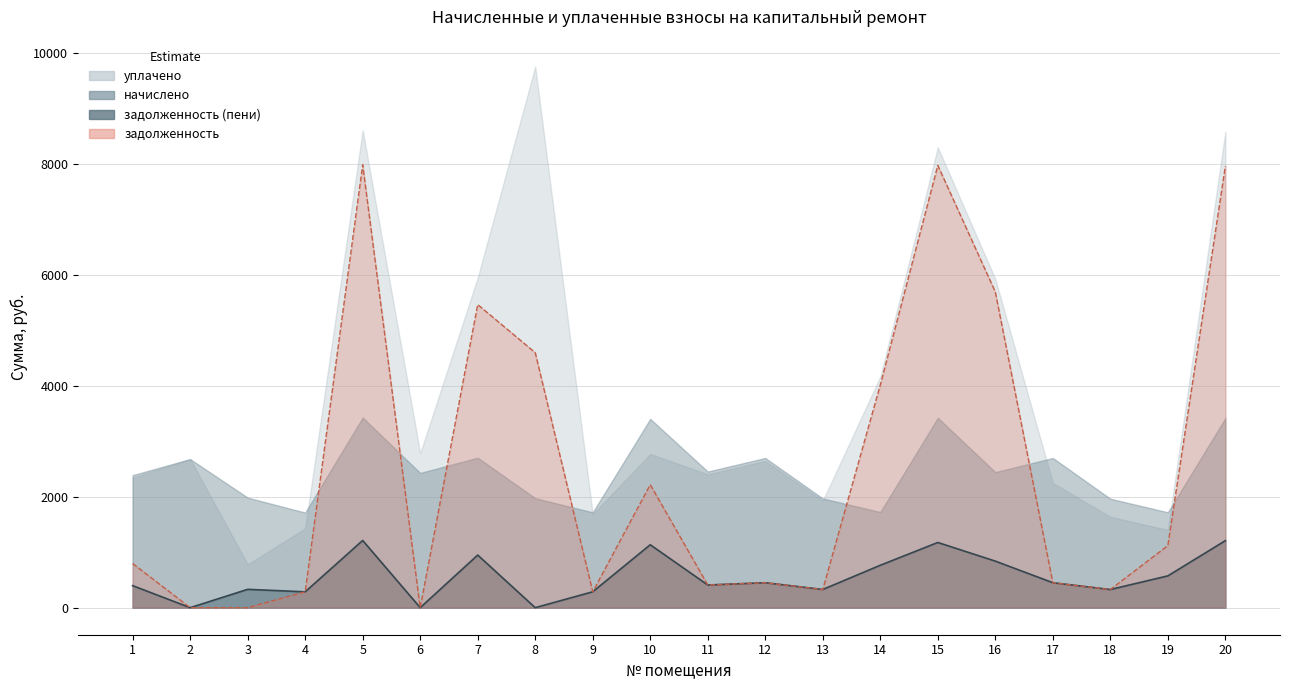

Which category has the lowest value across all series?

2